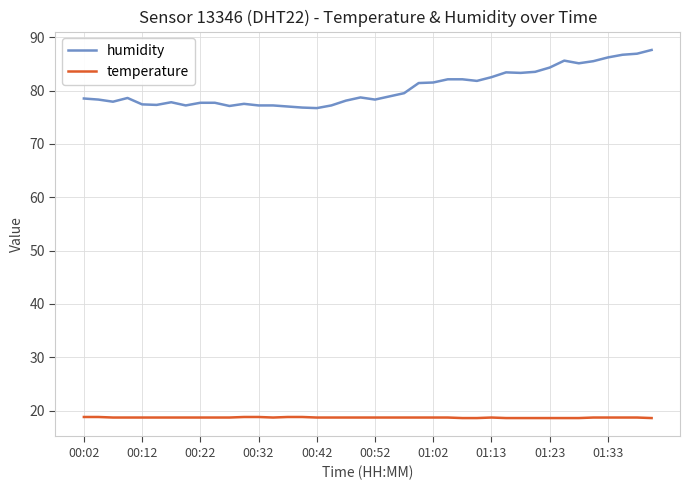

Rank the series by their maximum value, from lowest to highest.

temperature, humidity